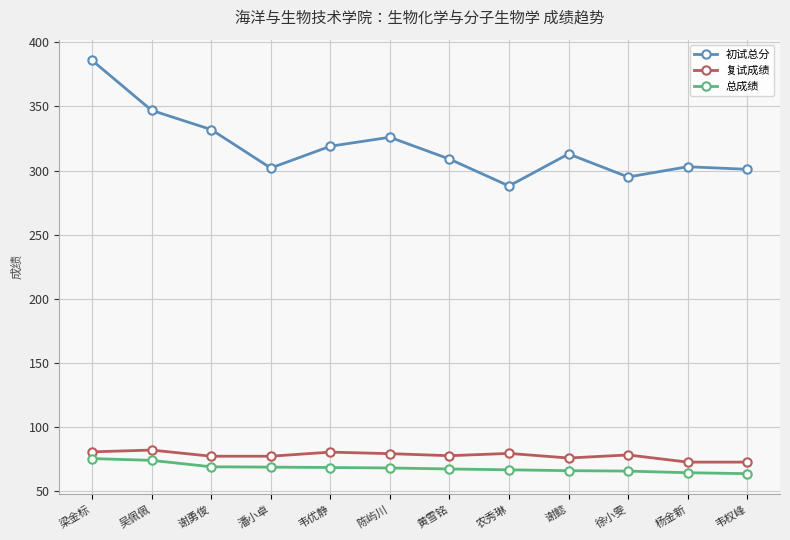

Is it true that 初试总分 equals 486.4 at 杨金新?

False